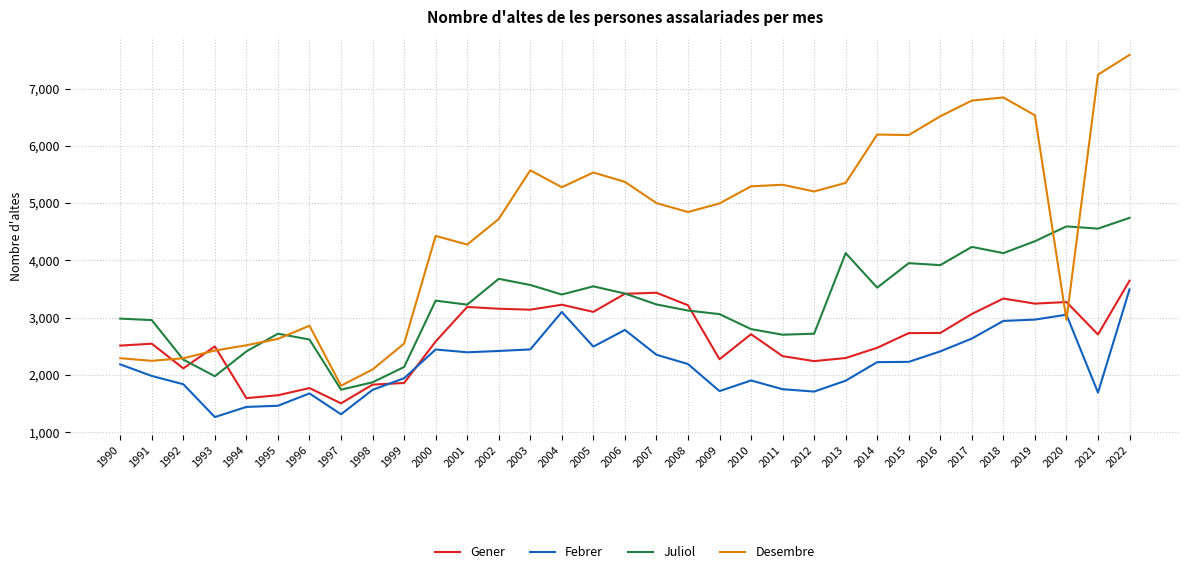

The Gener series shows 5570 at 2002. True or false?

False